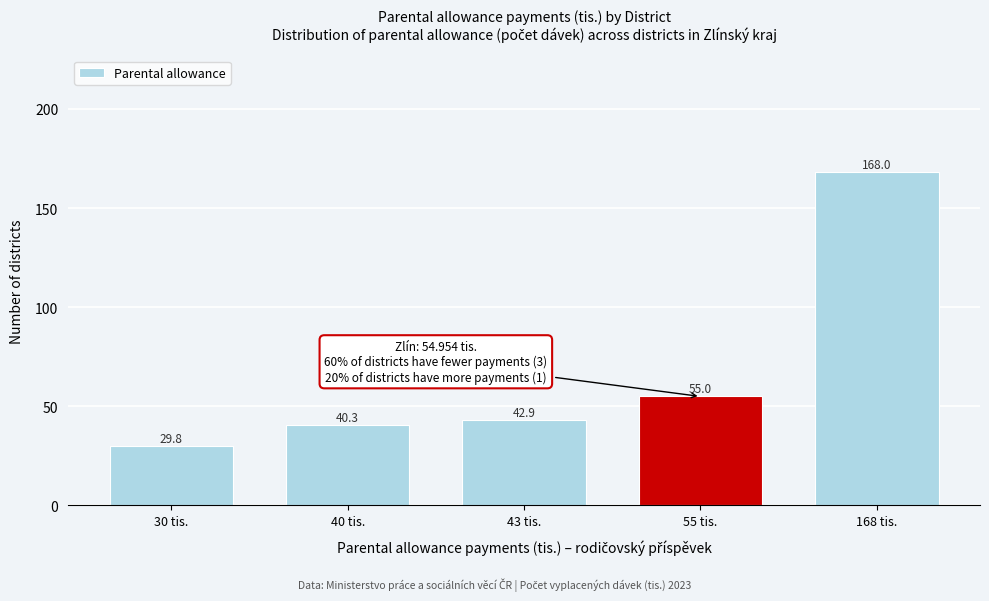

Reading left to right, extract all data points from this chart.

29.8	40.3	42.9	55.0	168.0